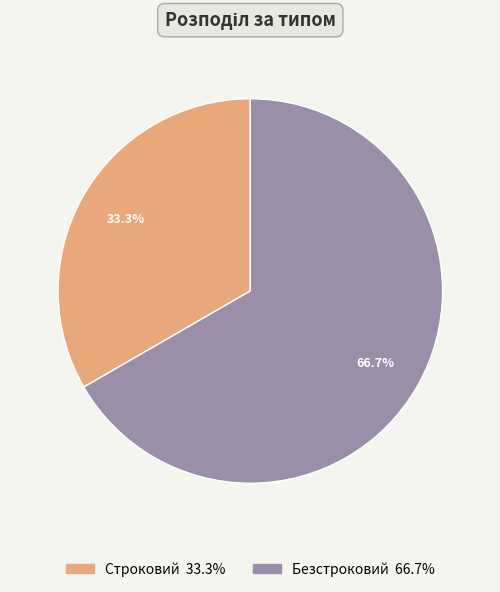

To the nearest percent, what is the combined percentage of Строковий and Безстроковий?

100%